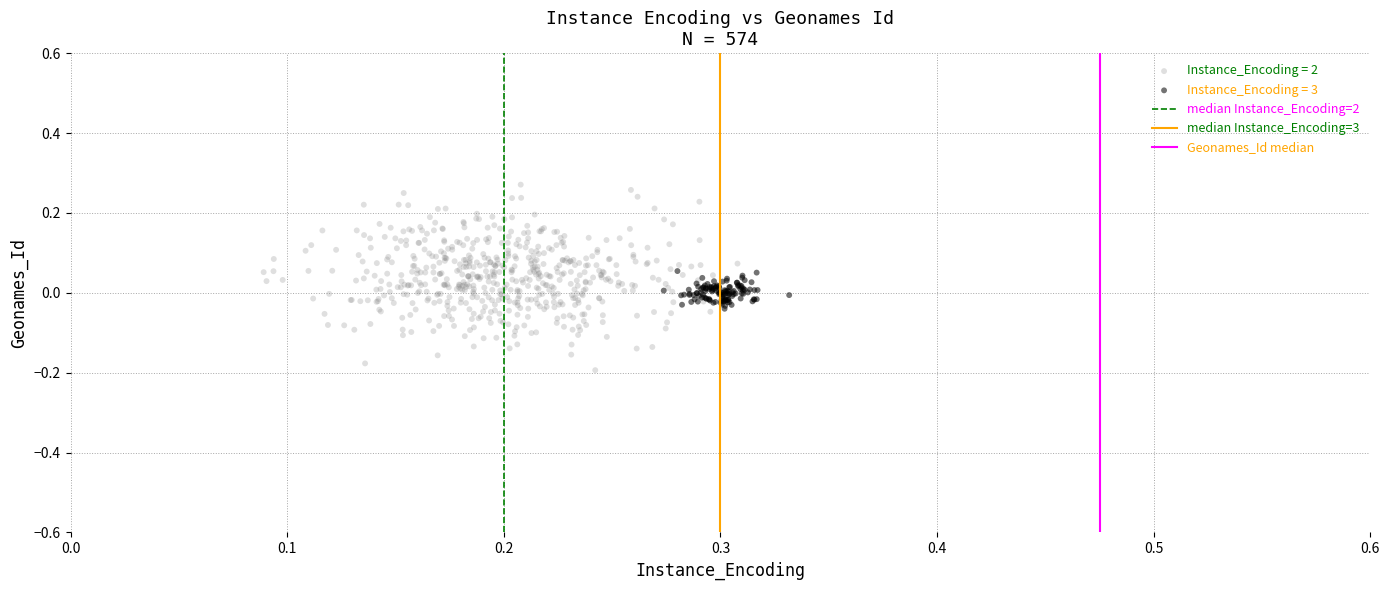

Which series contains the lowest Y value?

Instance_Encoding = 2